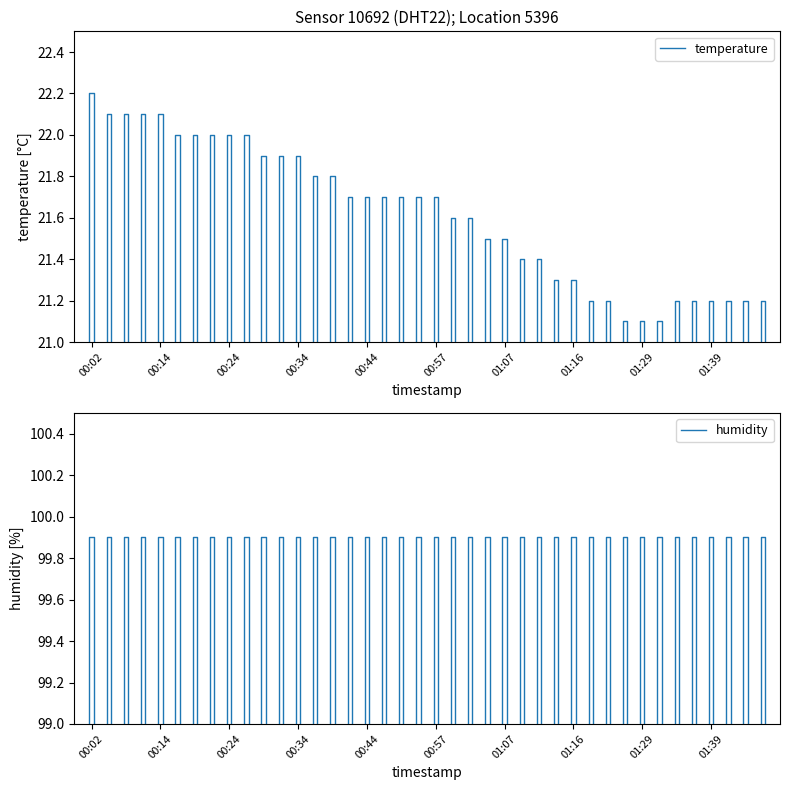

What is the total value across all series at 01:11?

121.3